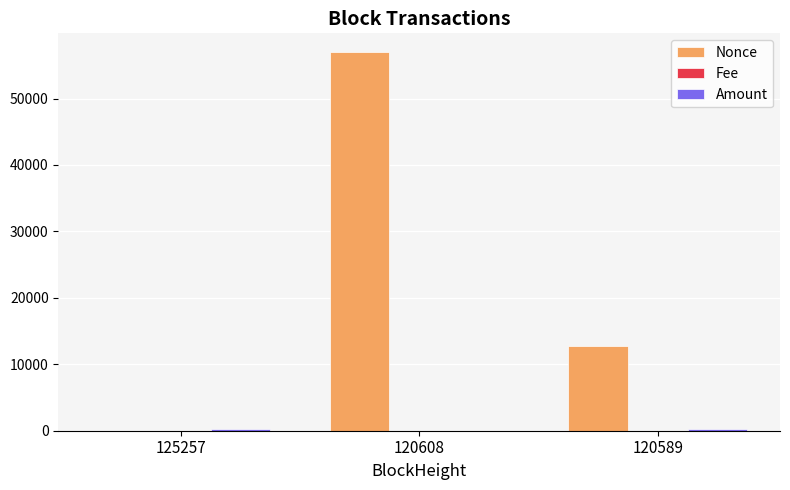

Between 125257 and 120589, which series saw the biggest shift?

Nonce